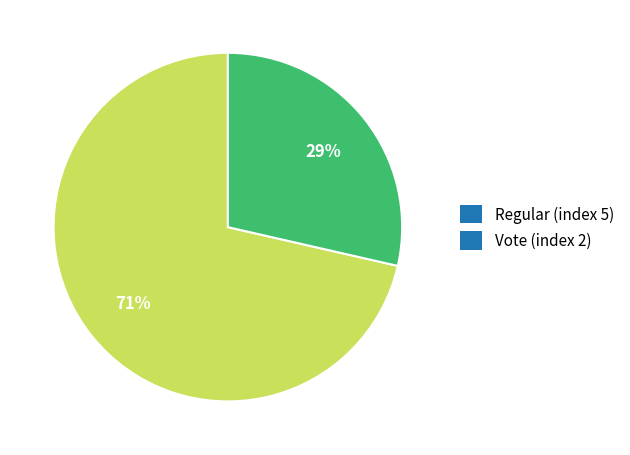

Which has a higher value, Vote (index 2) or Regular (index 5)?

Regular (index 5)